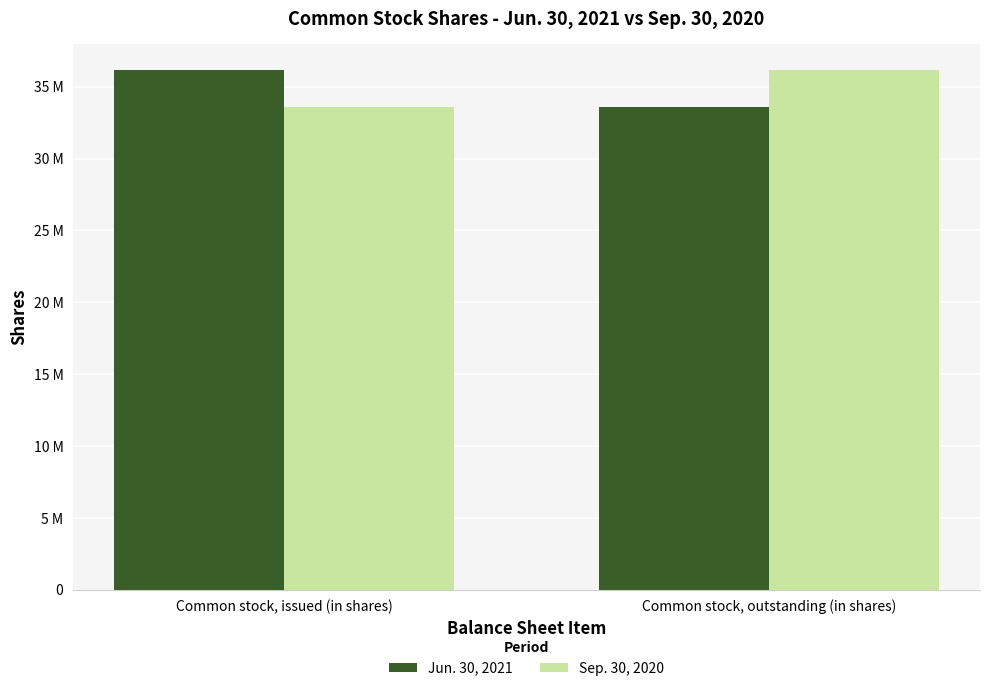

What is the label of the 1st bar from the right?

Common stock, outstanding (in shares)